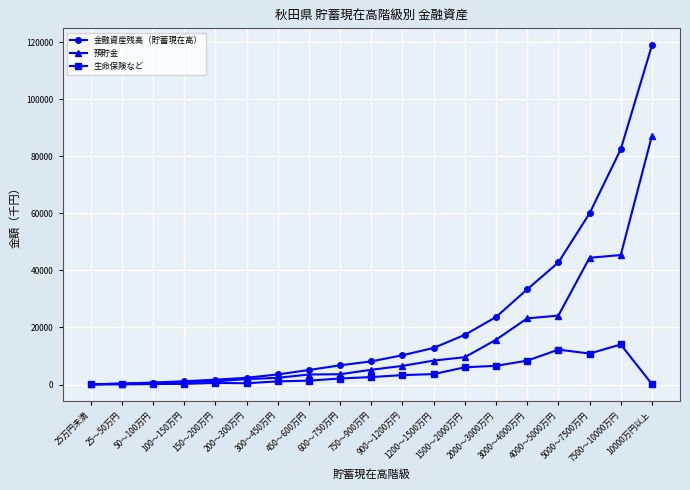

What is the difference between the second highest and second lowest values in the 生命保険など series?

12192